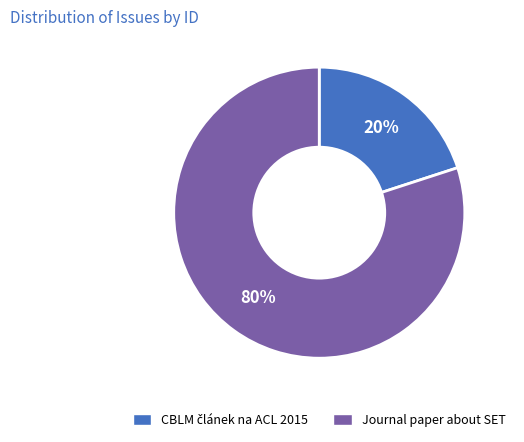

To the nearest percent, what portion does Journal paper about SET represent?

80%